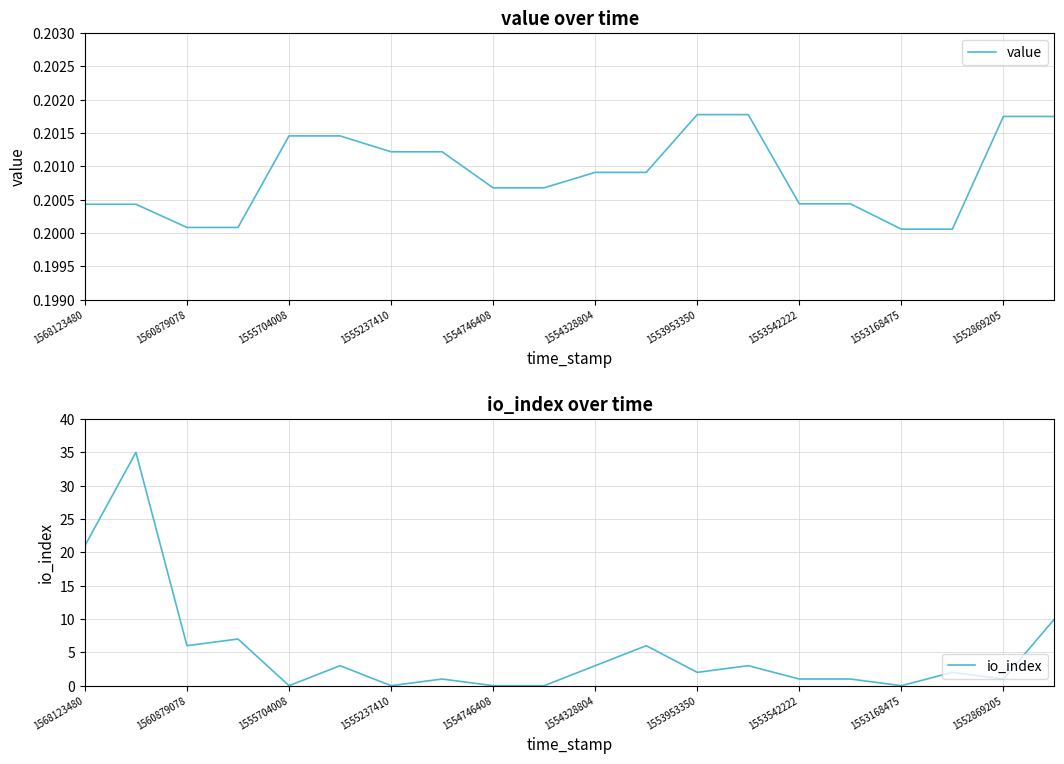

Which series ends up on top after the final intersection of io_index and value?

io_index